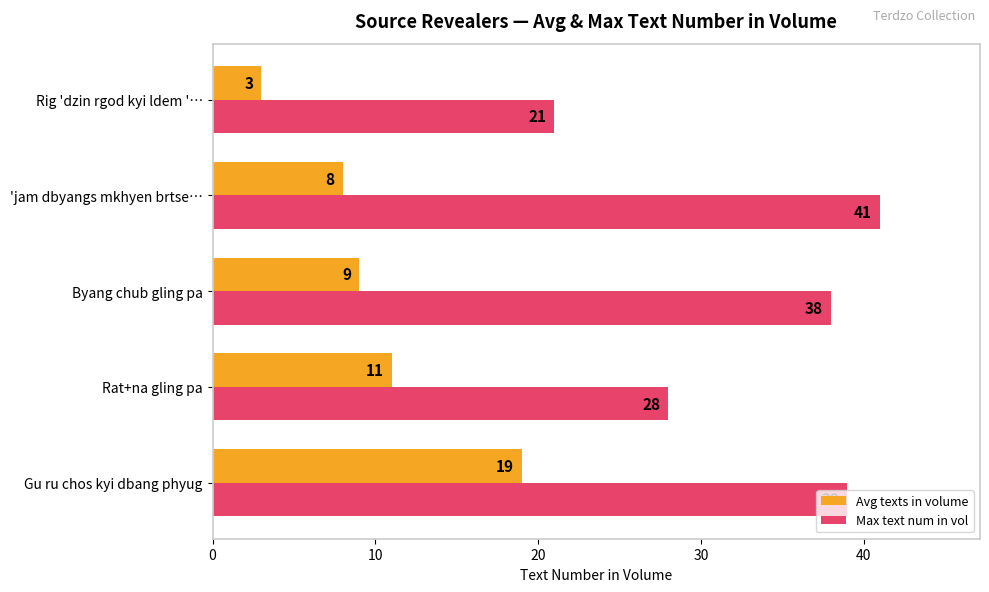

At which label is Max text num in vol closest to 31?

Rat+na gling pa